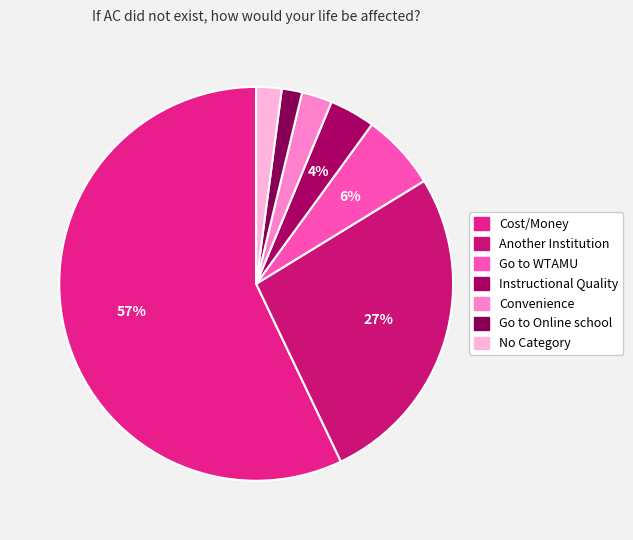

What is the largest slice in the pie chart?

Cost/Money